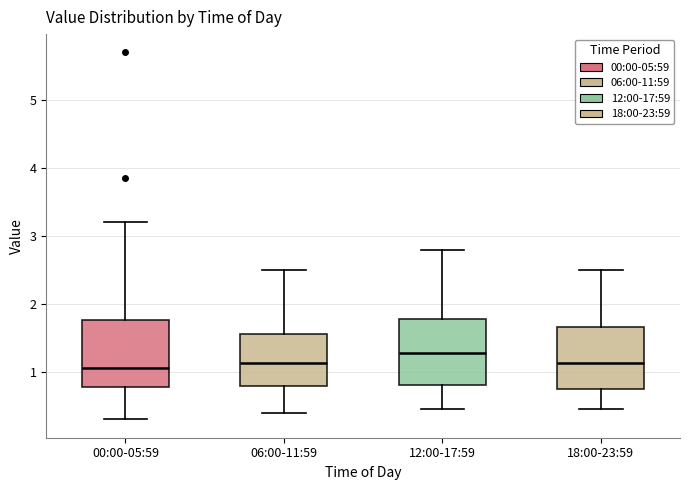

Reading left to right, read every box against the y-axis: the position of its median line, the range the box covers, and the ends of its whiskers. The values are not printed on the chart, so give them approximately, as read against the axis.

00:00-05:59: median 1.1, box 0.8 to 1.8, whiskers 0.3 to 3.2
06:00-11:59: median 1.1, box 0.8 to 1.6, whiskers 0.4 to 2.5
12:00-17:59: median 1.3, box 0.8 to 1.8, whiskers 0.5 to 2.8
18:00-23:59: median 1.1, box 0.8 to 1.7, whiskers 0.5 to 2.5